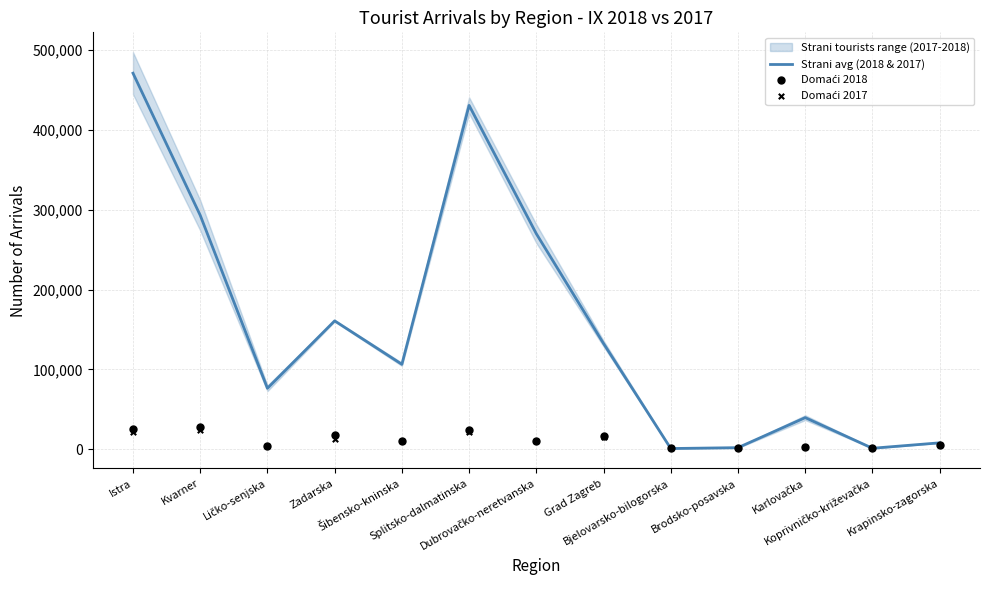

Is the value of Strani avg (2018 & 2017) at Karlovačka greater than the value of Domaći 2018 at Ličko-senjska?

Yes